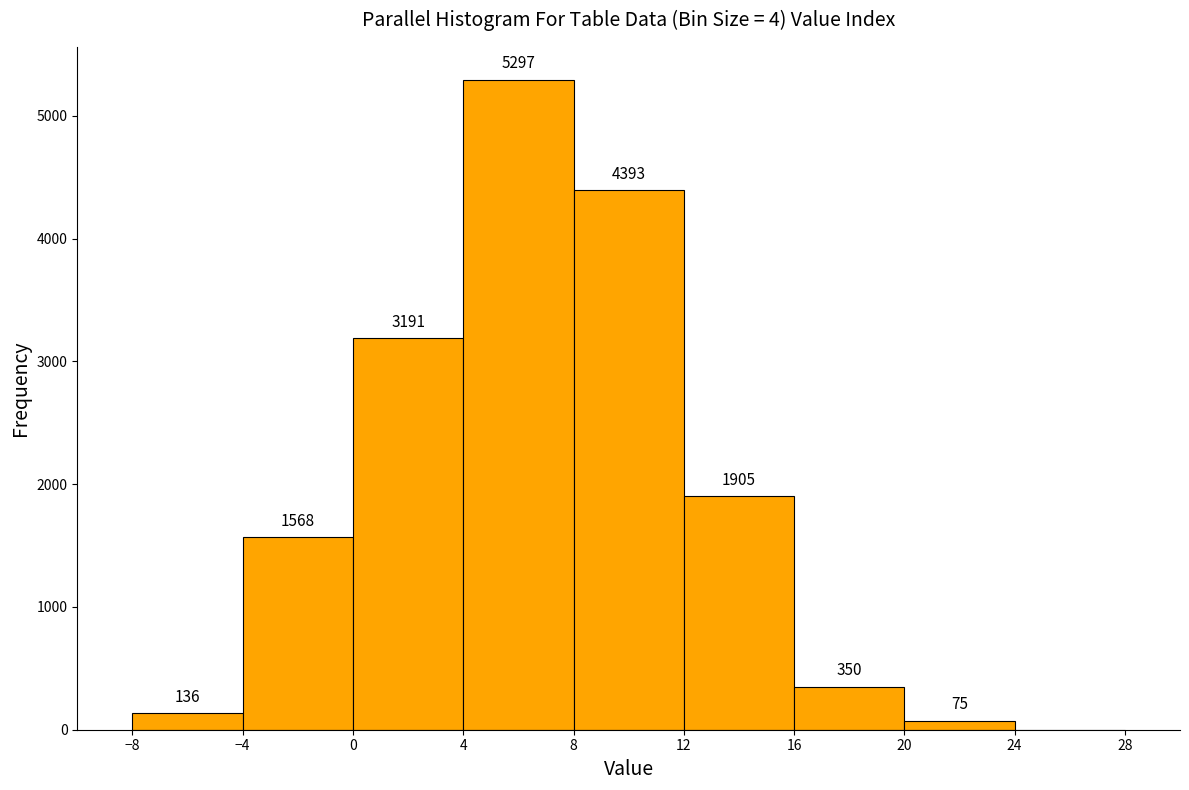

Which range on the x-axis has the tallest bar?

4 to 8